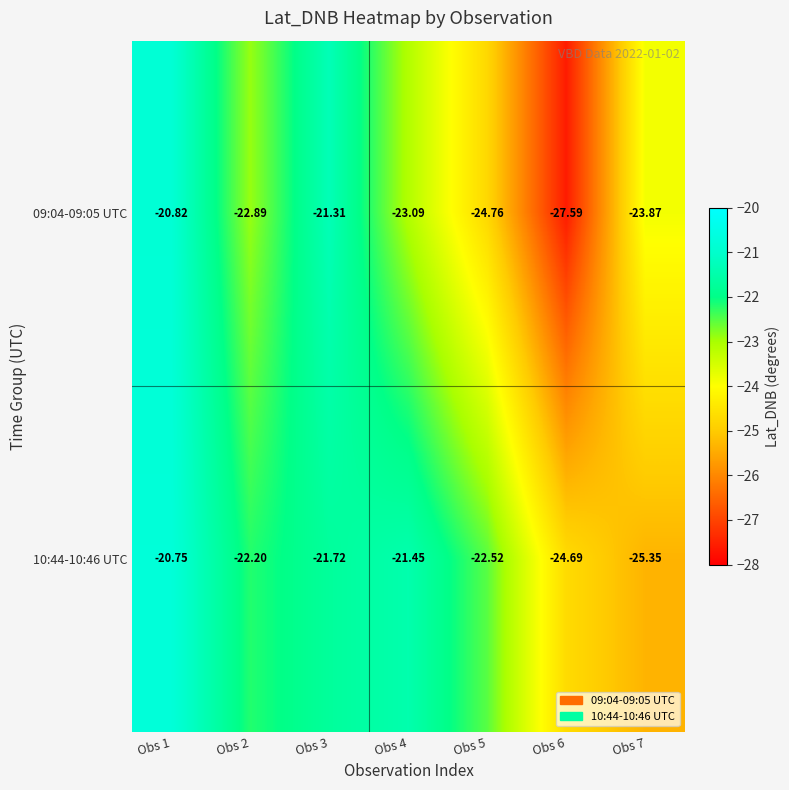

Is the value of 10:44-10:46 UTC at Obs 5 greater than the value of 09:04-09:05 UTC at Obs 1?

No